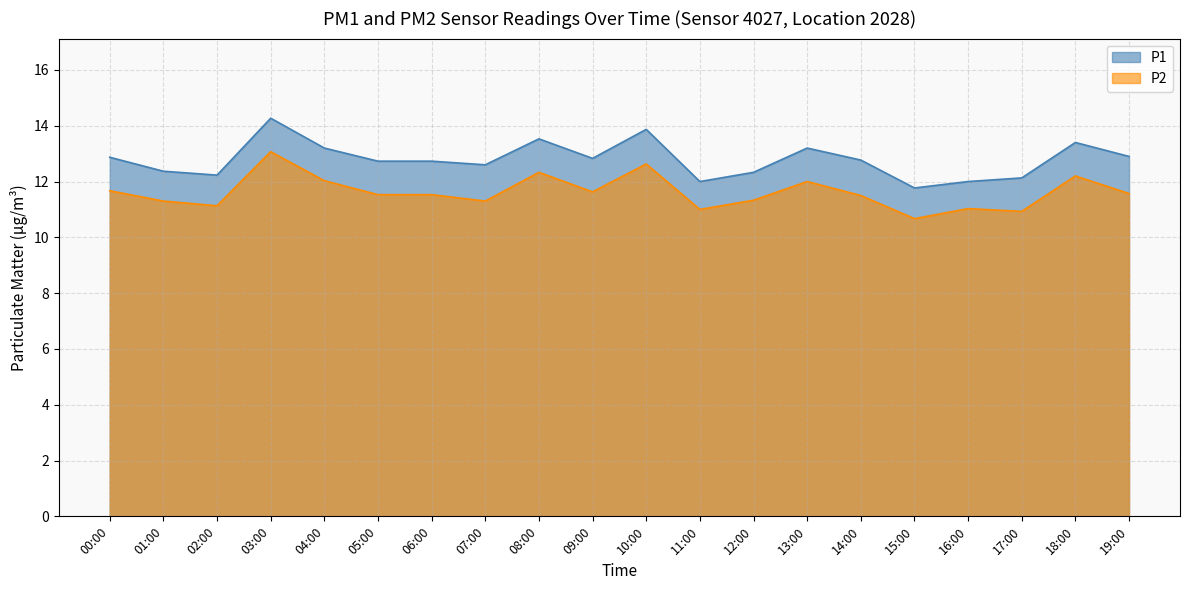

The P1 series shows 4.3 at 09:00. True or false?

False